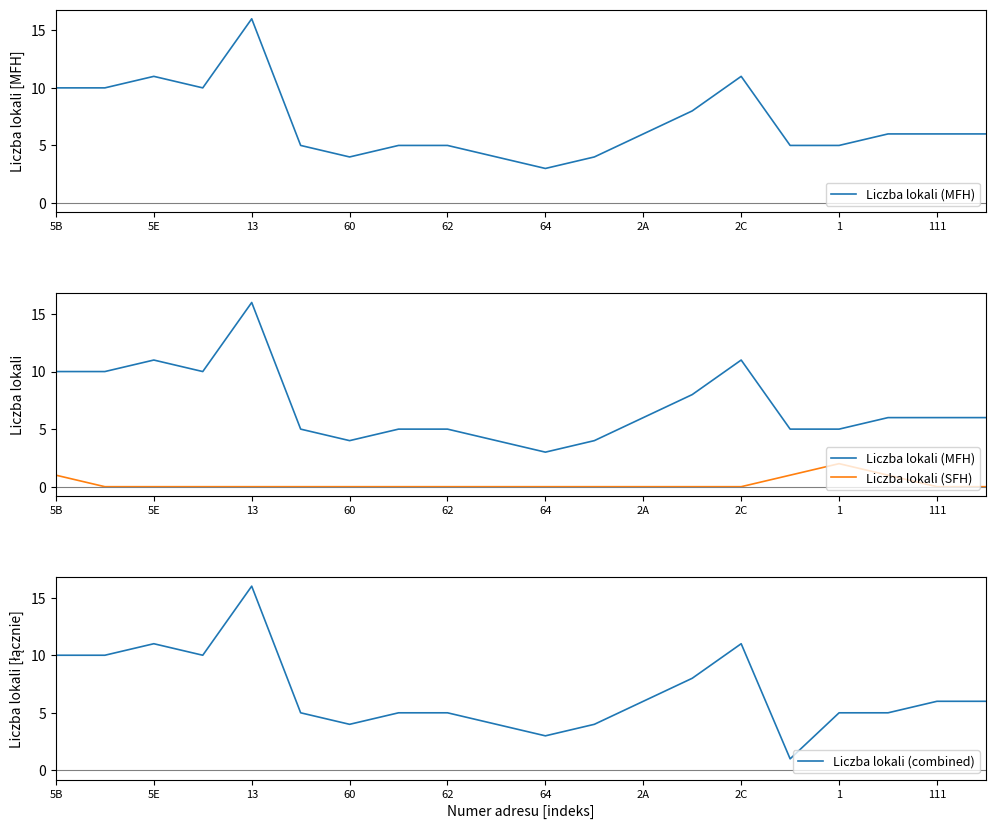

The value of Liczba lokali (combined) at 62 is 5. True or false?

True